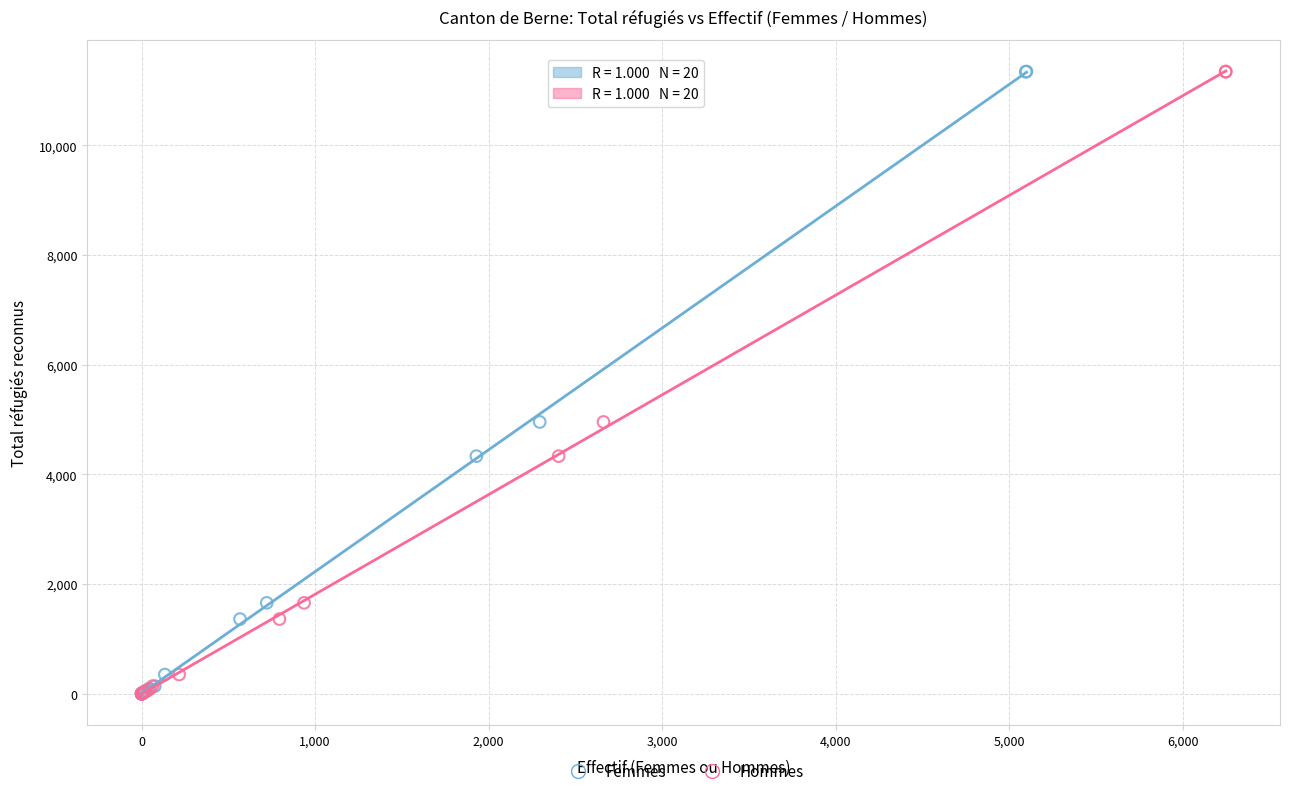

What are all the series names shown in the legend?

Femmes, Hommes